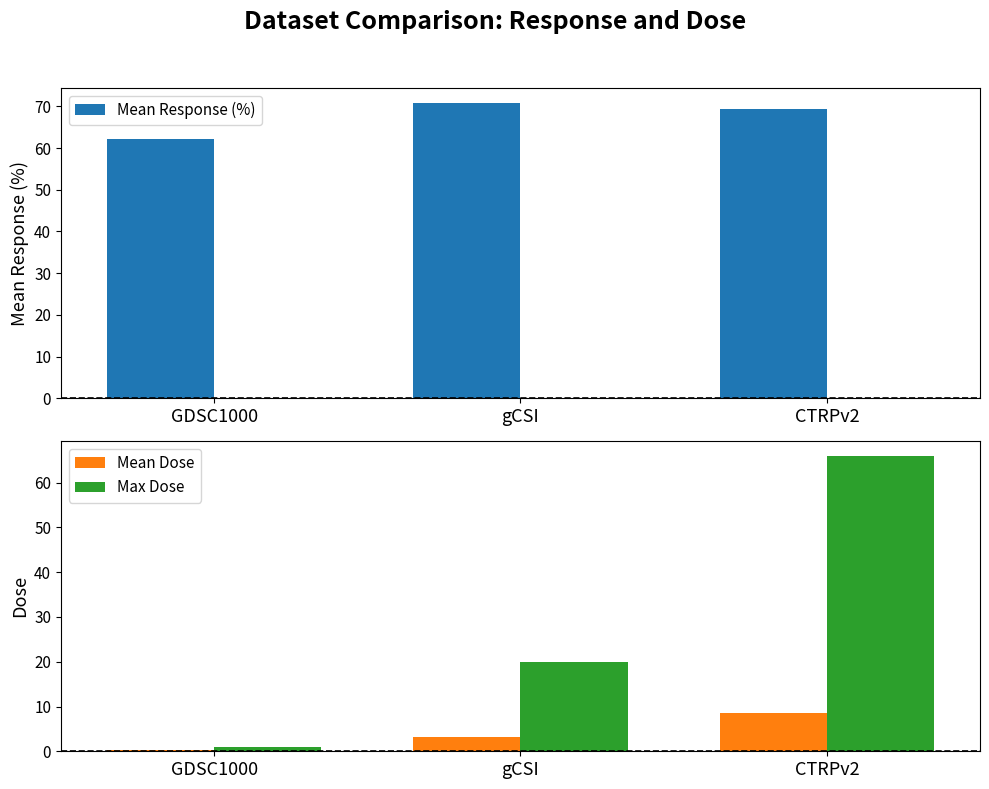

Reading right to left, transcribe all the data shown in this chart.

Mean Response (%): 69.3	70.9	62.3
Mean Dose: 8.5	3.2	0.2
Max Dose: 66.0	20.0	1.0